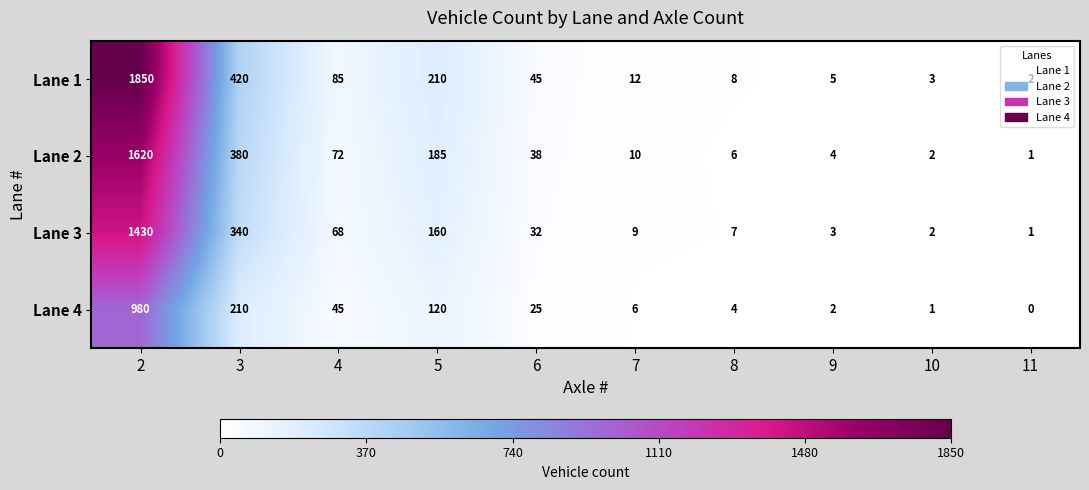

Which series has the largest range (max minus min)?

Lane 1